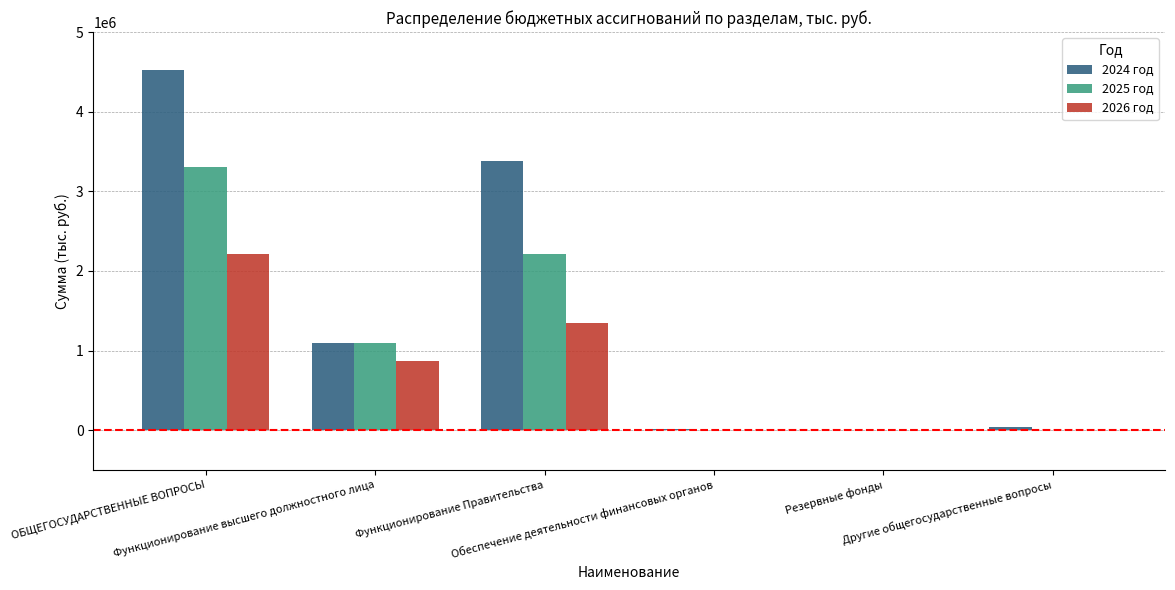

What is the highest value of the 2024 год series?

4521367.2